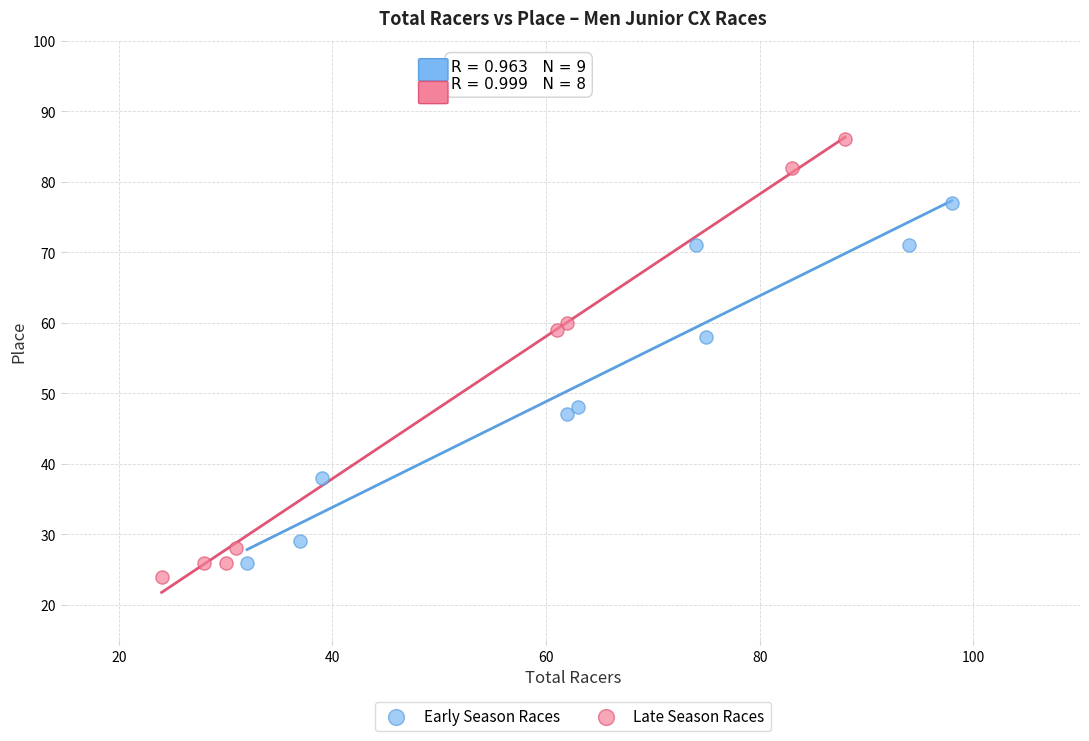

Which series contains the highest Y value?

Late Season Races